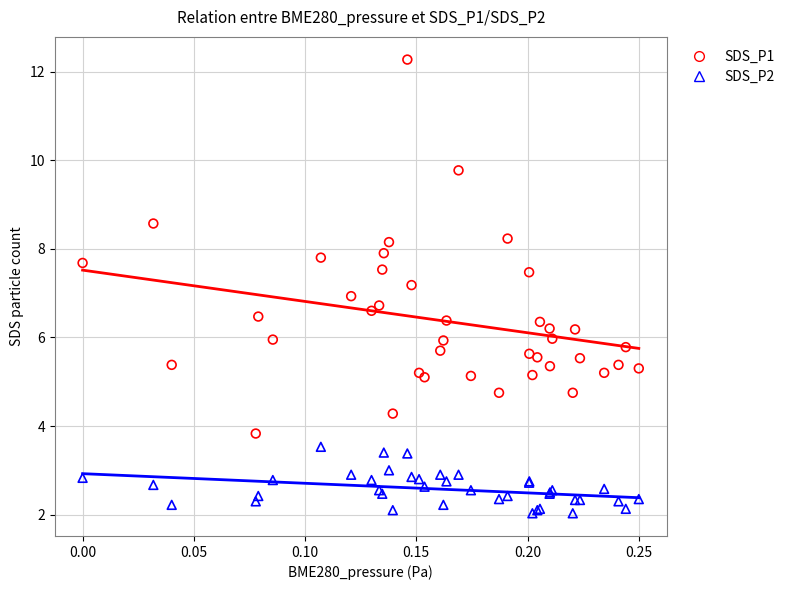

Which series contains the lowest Y value?

SDS_P2